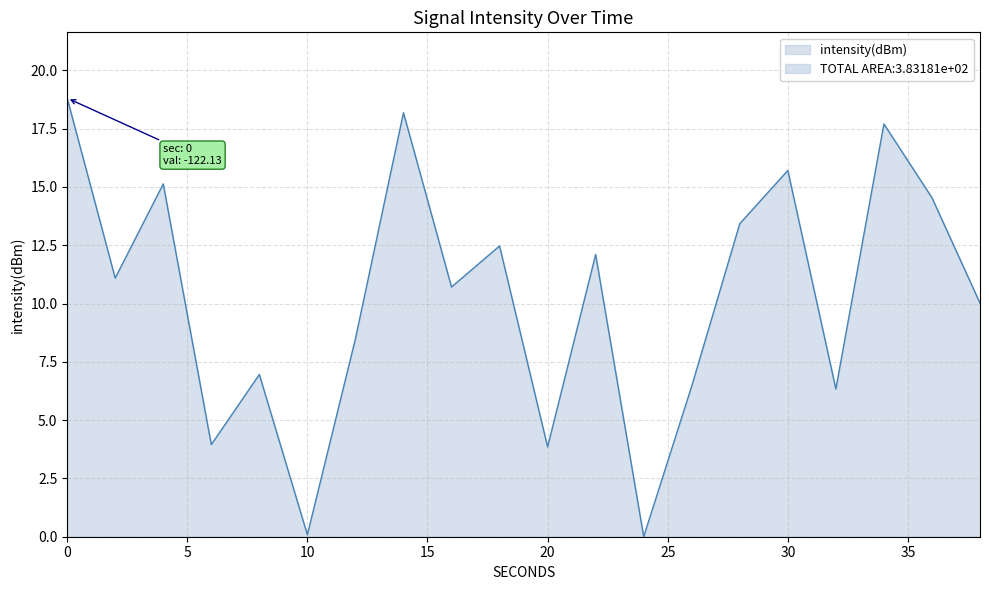

The value at 4 is 15.1. True or false?

True